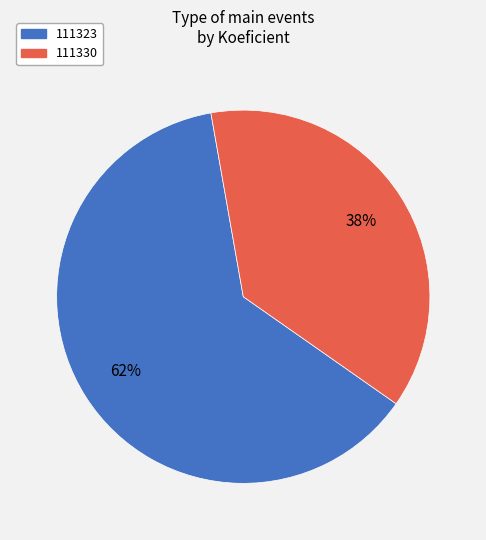

Which slice is the smallest?

111330